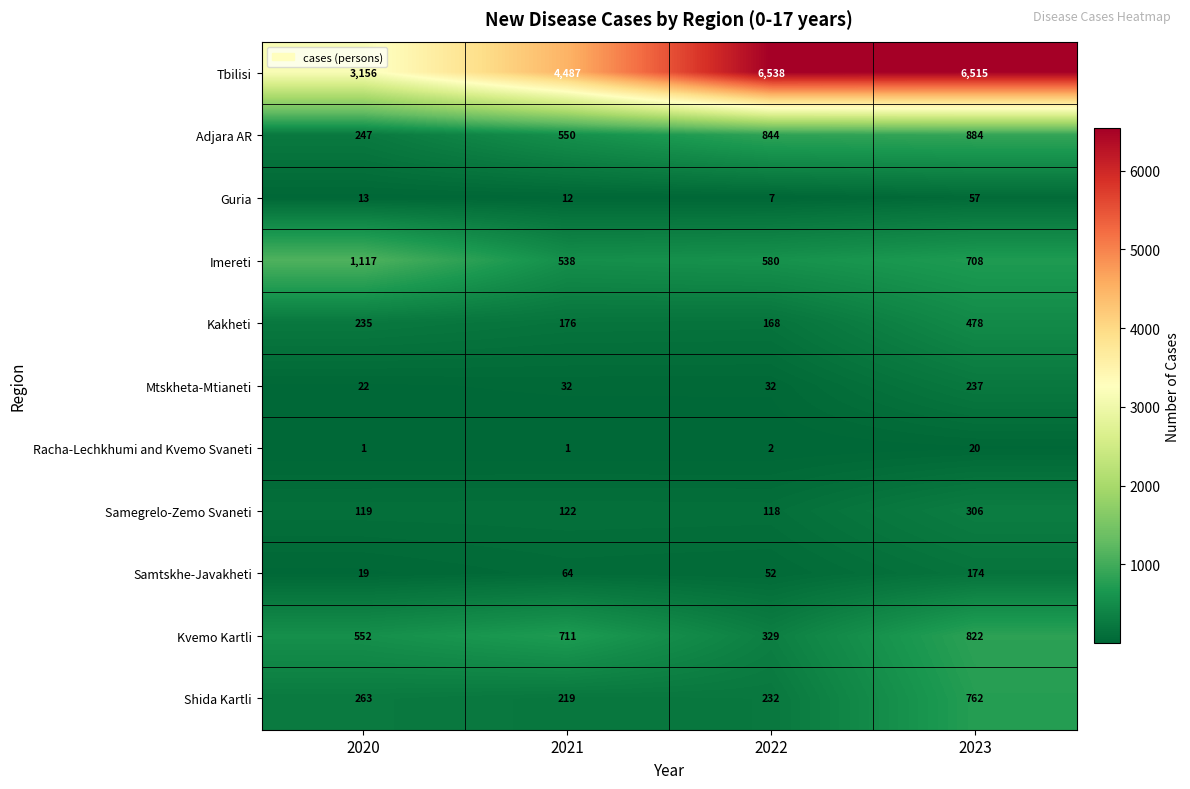

What is the greatest value displayed?

6538